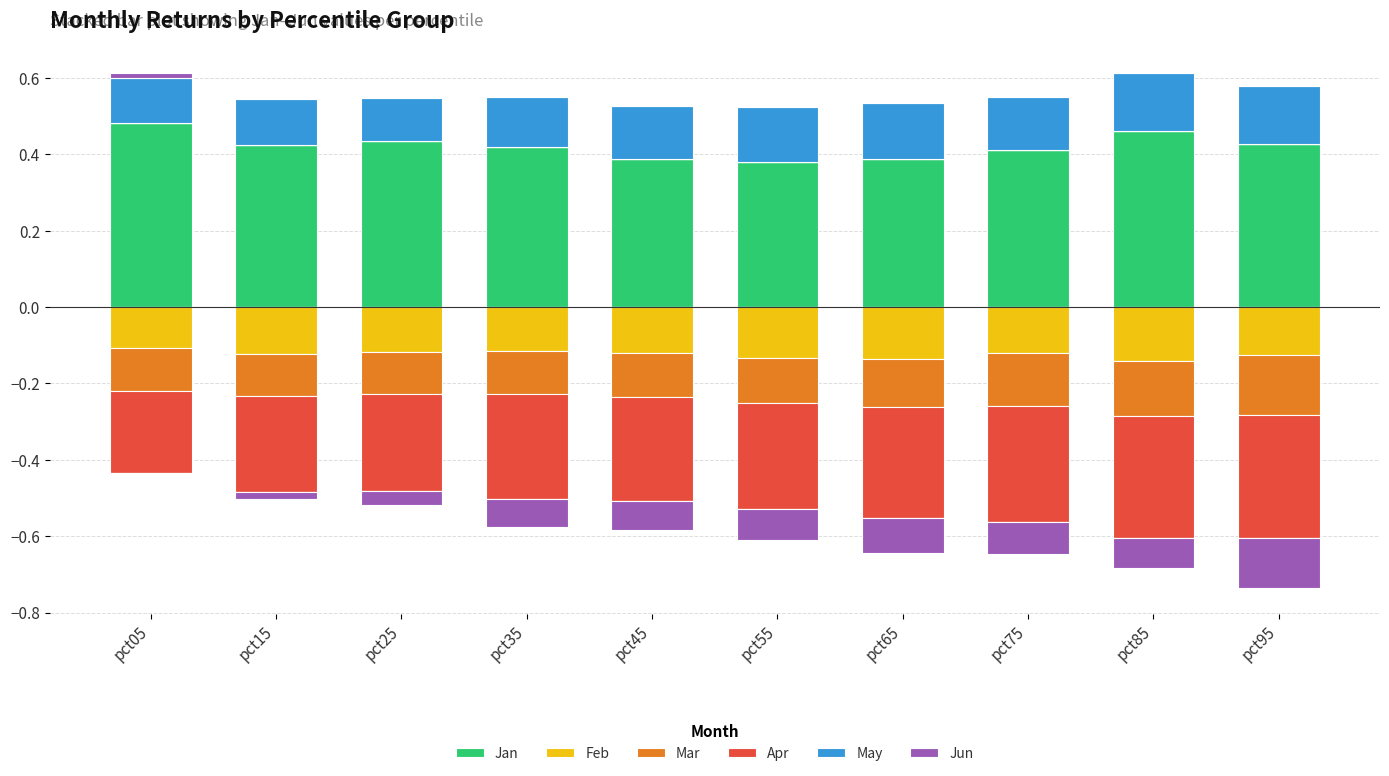

The value of May at pct05 is 0.2. True or false?

False